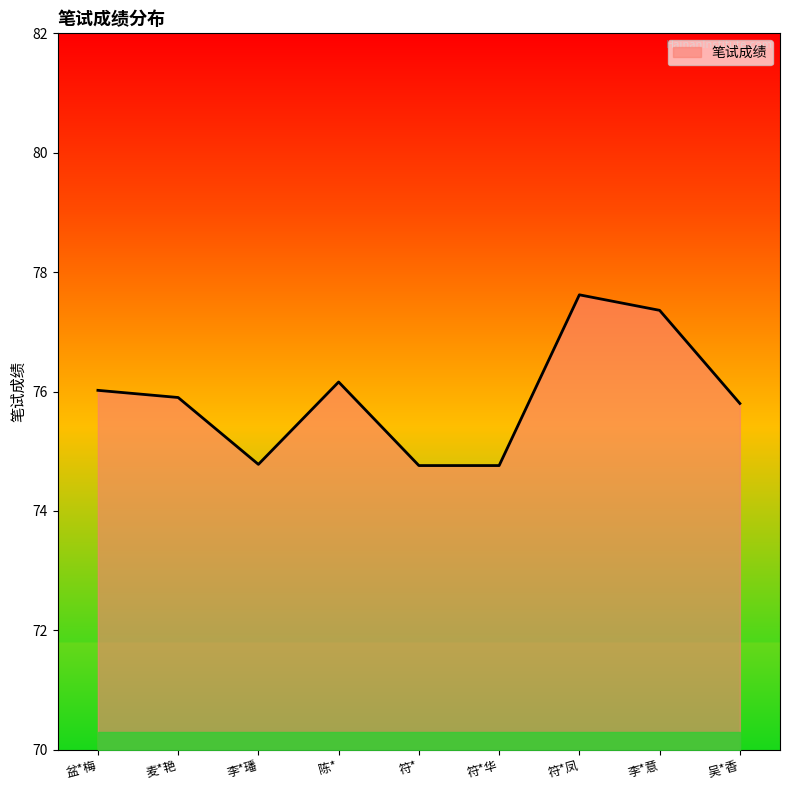

Reading left to right, list all the values displayed in this chart.

盆*梅=76.0	麦*艳=75.9	李*璠=74.8	陈*=76.2	符*=74.8	符*华=74.8	符*凤=77.6	李*意=77.4	吴*香=75.8